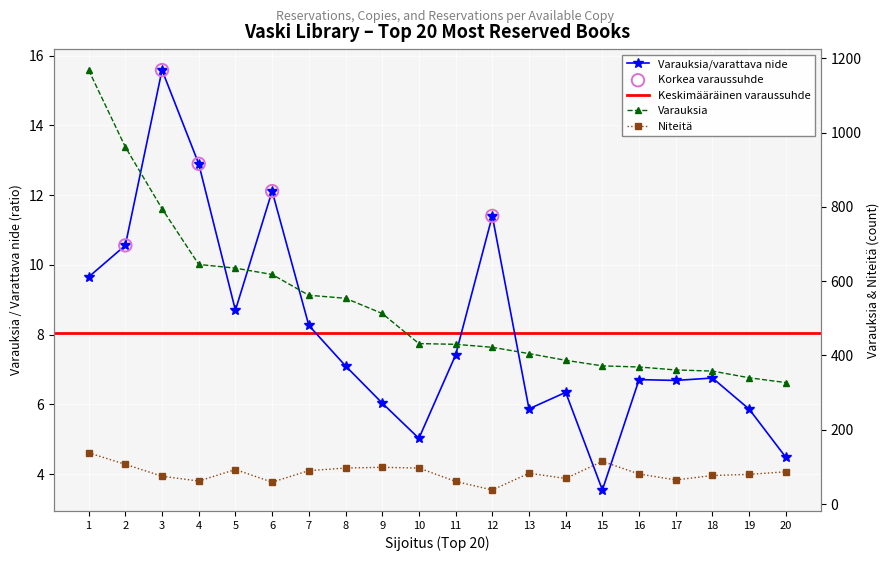

At how many categories does at least one series exceed 694?

3